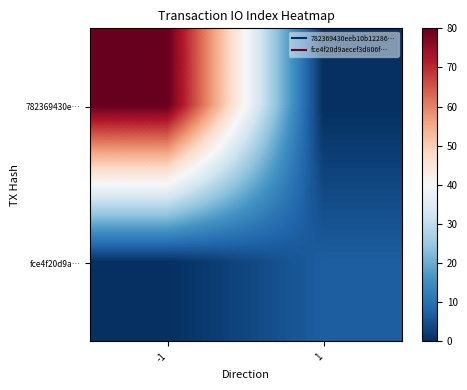

Reading left to right, extract all data points from this chart.

782369430e…: -1=80	1=0
fce4f20d9a…: -1=0	1=7